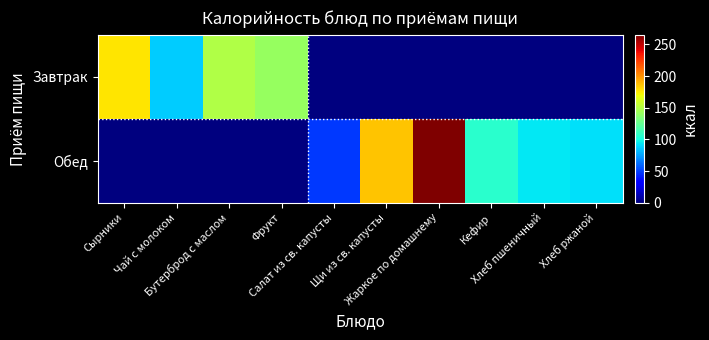

Reading left to right, transcribe all the data shown in this chart.

Завтрак: Сырники=177.0	Чай с молоком=86.0	Бутерброд с маслом=150.0	Фрукт=141.8	Салат из св. капусты=0.0	Щи из св. капусты=0.0	Жаркое по домашнему=0.0	Кефир=0.0	Хлеб пшеничный=0.0	Хлеб ржаной=0.0
Обед: Сырники=0.0	Чай с молоком=0.0	Бутерброд с маслом=0.0	Фрукт=0.0	Салат из св. капусты=48.1	Щи из св. капусты=185.8	Жаркое по домашнему=265.0	Кефир=106.0	Хлеб пшеничный=93.5	Хлеб ржаной=92.0